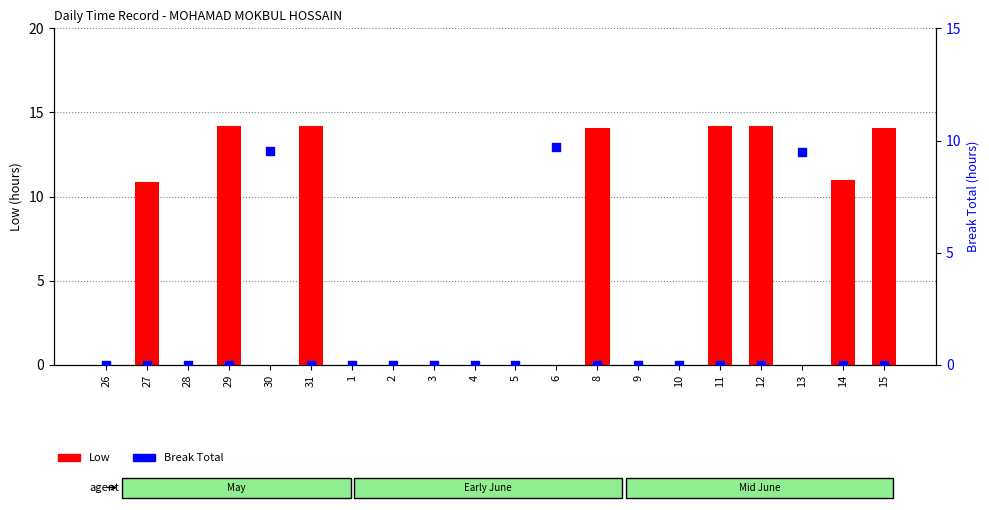

Which series has the largest Y range (max minus min)?

Low